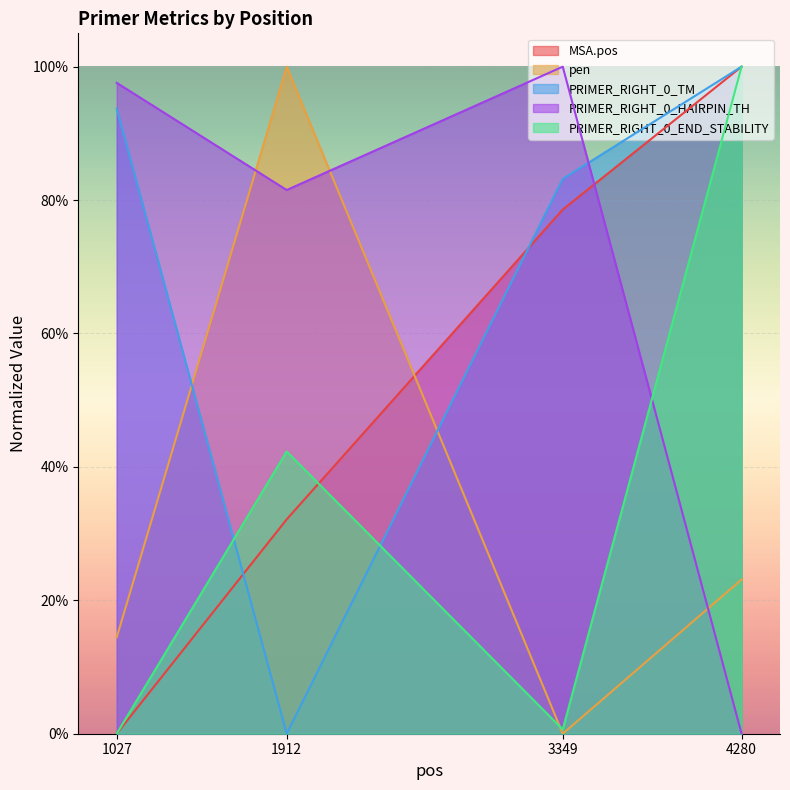

Does the chart display data point markers on the line(s)?

No